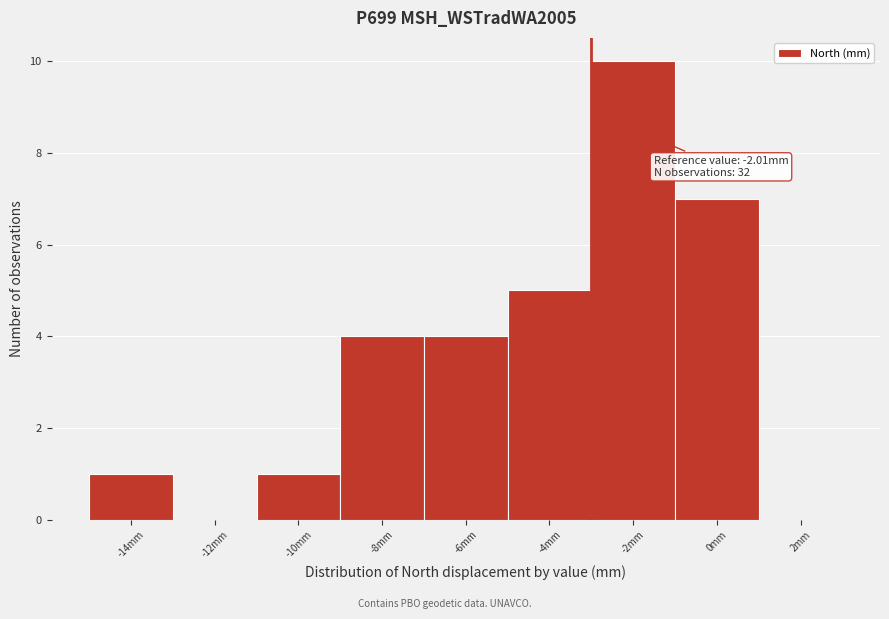

Reading right to left, transcribe all the data shown in this chart.

2mm=0	0mm=7	-2mm=10	-4mm=5	-6mm=4	-8mm=4	-10mm=1	-12mm=0	-14mm=1